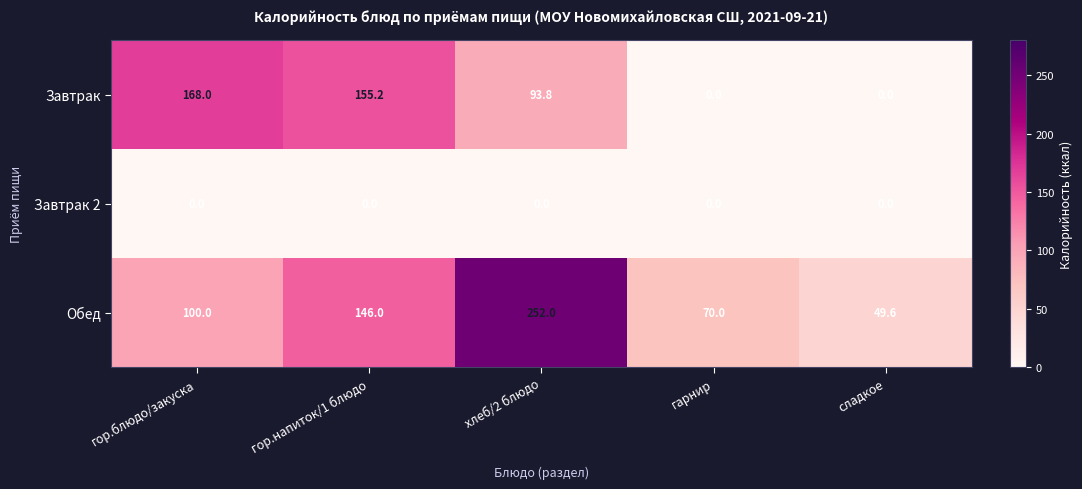

List the series in order of their peak value, highest first.

Обед, Завтрак, Завтрак 2